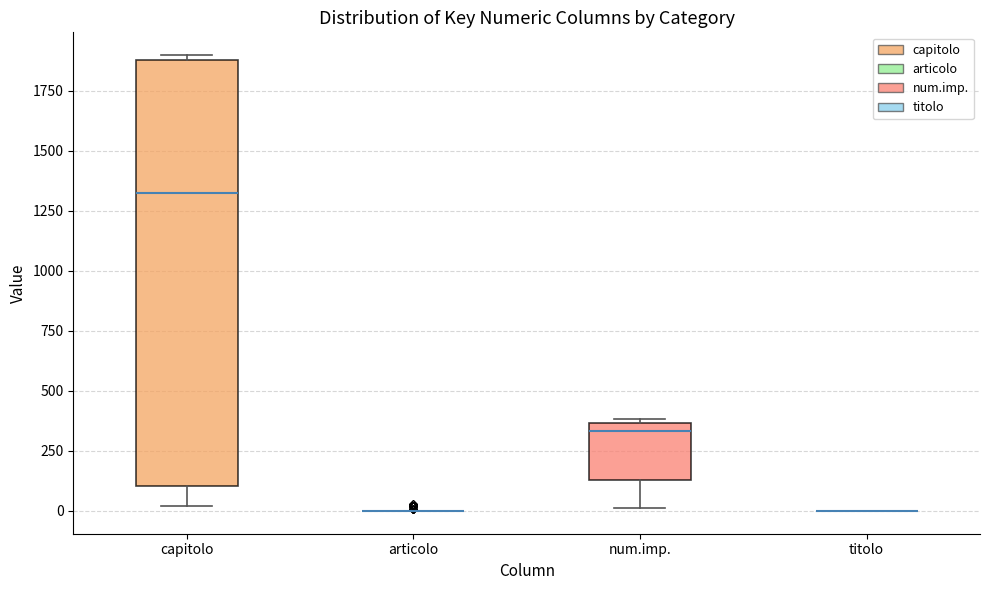

Reading left to right, read every box against the y-axis: the position of its median line, the range the box covers, and the ends of its whiskers. The values are not printed on the chart, so give them approximately, as read against the axis.

capitolo: median 1300, box 100 to 1900, whiskers 0 to 1900 (just above the box's upper edge)
articolo: box collapsed to a line at 0, whiskers 0 to 0
num.imp.: median 350 (just below the box's upper edge), box 150 to 350, whiskers 0 to 400
titolo: box collapsed to a line at 0, whiskers 0 to 0